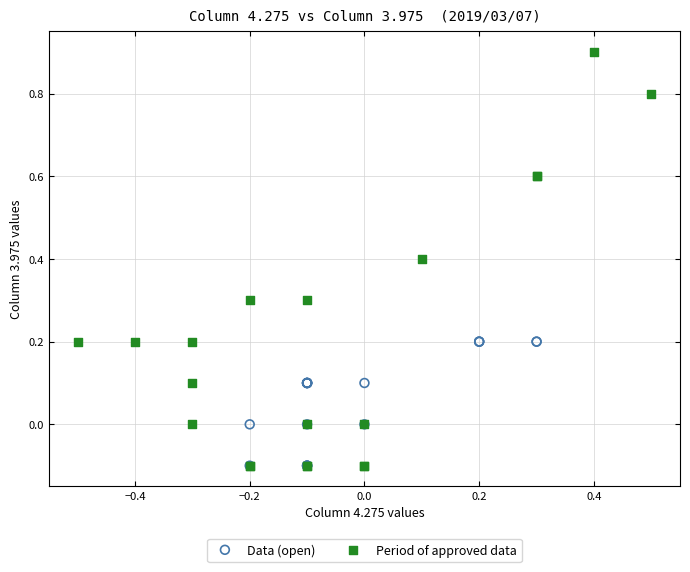

Which series reaches the maximum Y coordinate?

Period of approved data